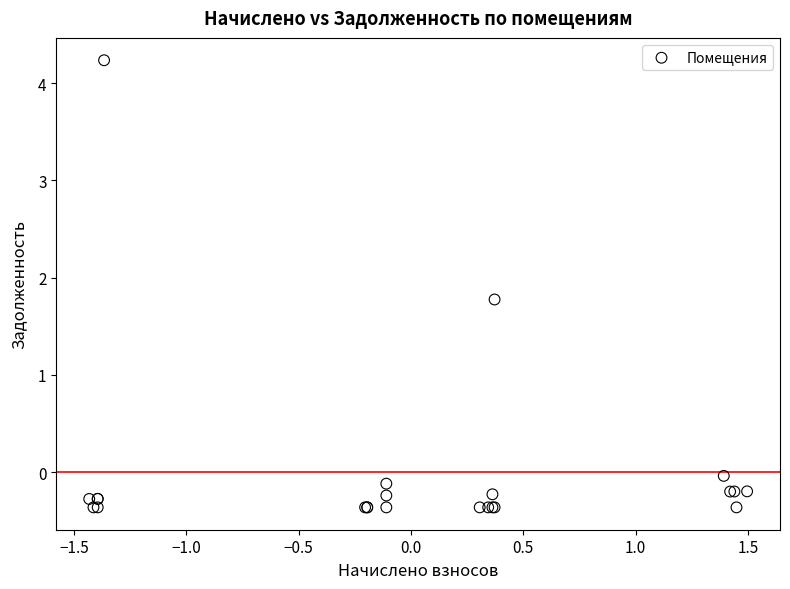

What Y value in the scatter plot is closest to 1?

1.8